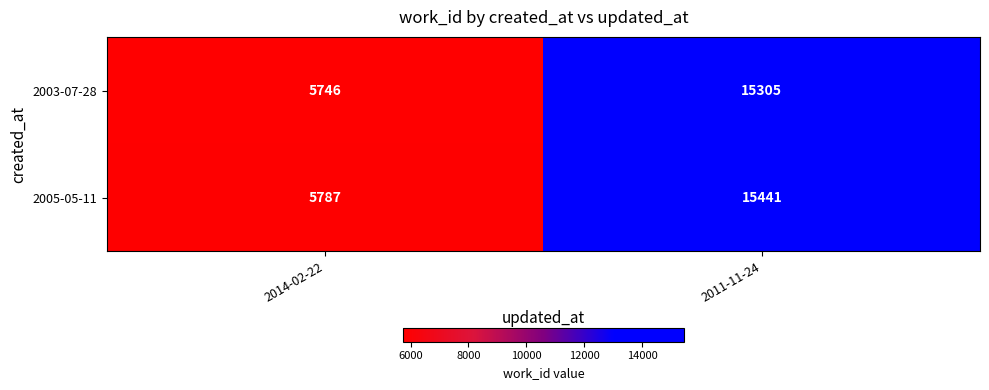

Is it true that 2003-07-28 equals 15305 at 2011-11-24?

True